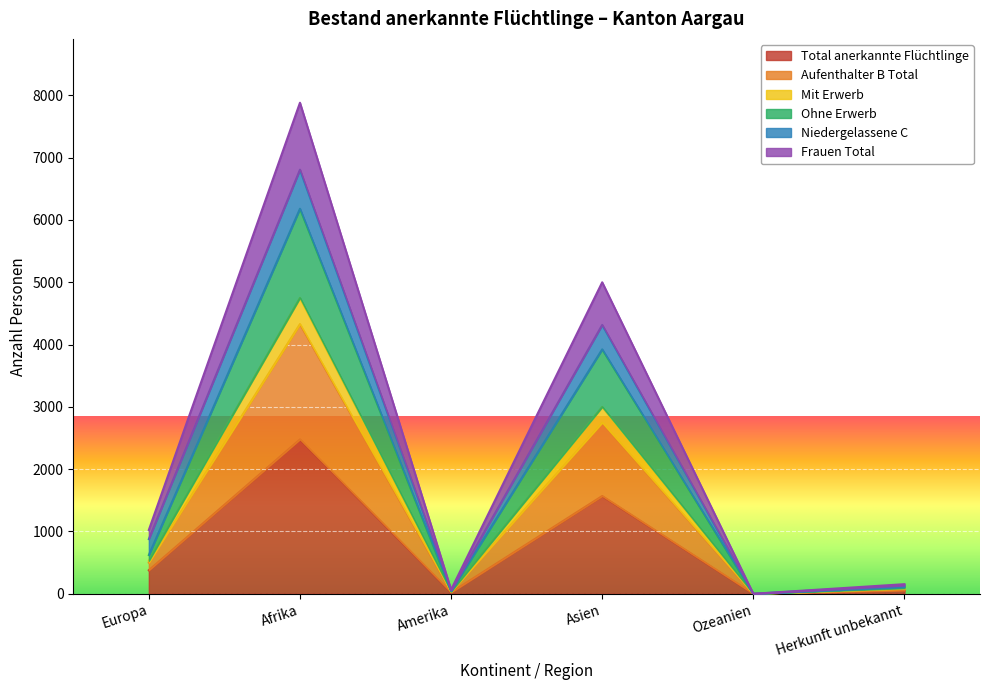

What are all the series names shown in the legend?

Total anerkannte Flüchtlinge, Aufenthalter B Total, Mit Erwerb, Ohne Erwerb, Niedergelassene C, Frauen Total